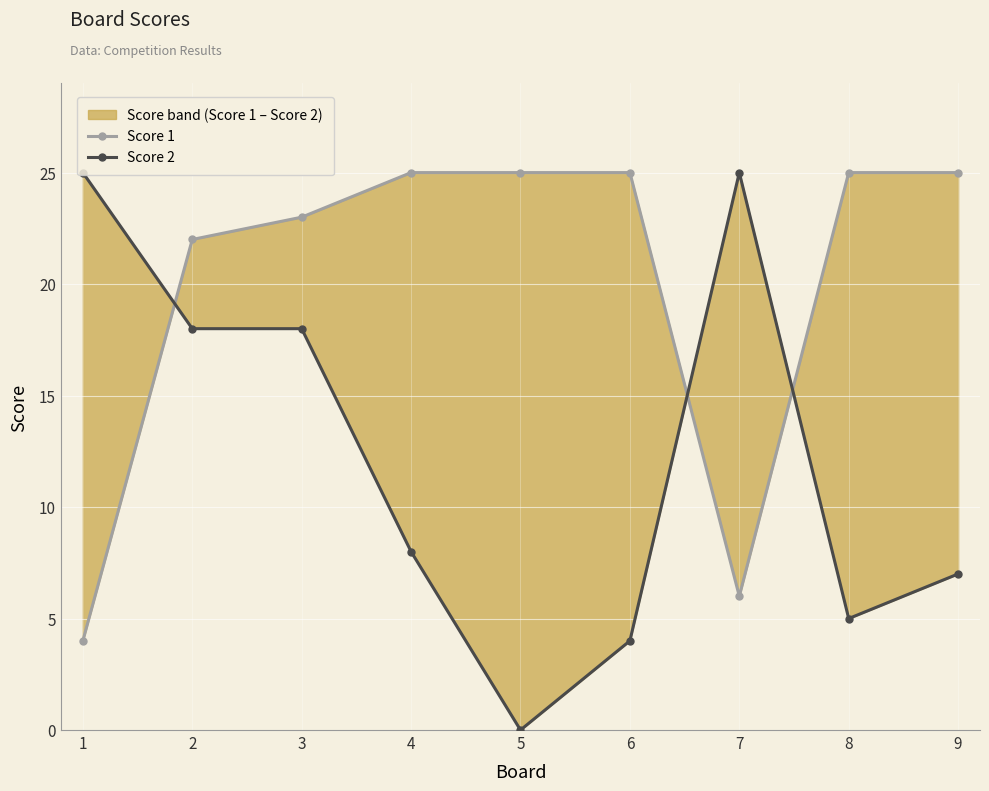

What is the average value of the Score 1 series?

20